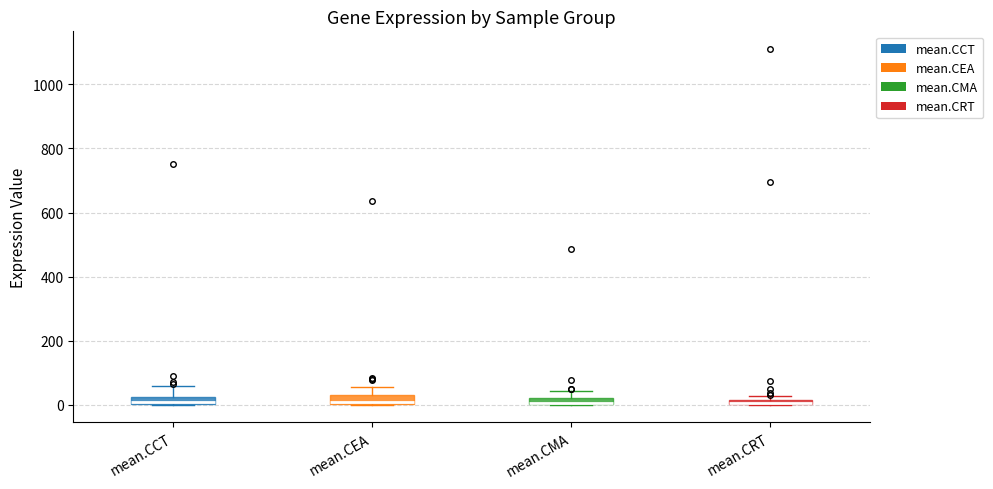

Where is the upper edge of the box for mean.CRT on the y-axis? The values are not printed on the chart, so give them approximately, as read against the axis.

20